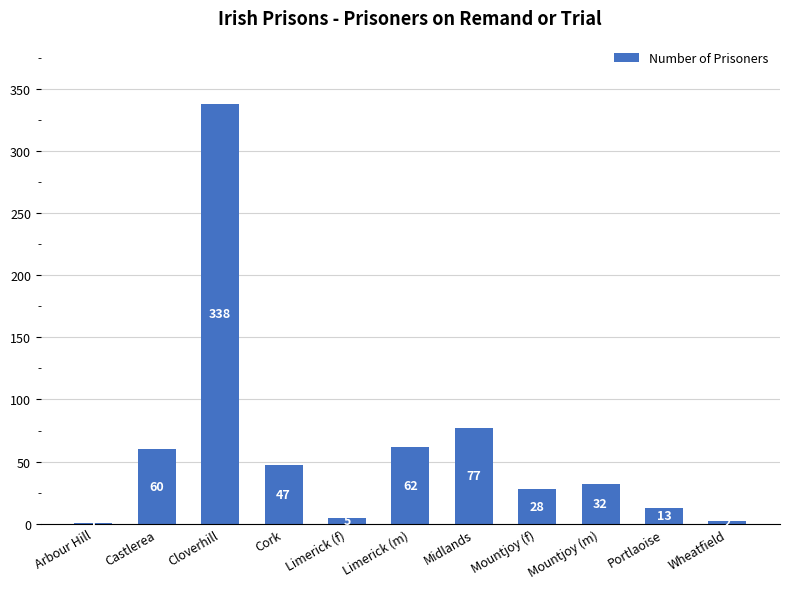

What is the ratio of the value at Castlerea to the value at Limerick (m)?

1.0